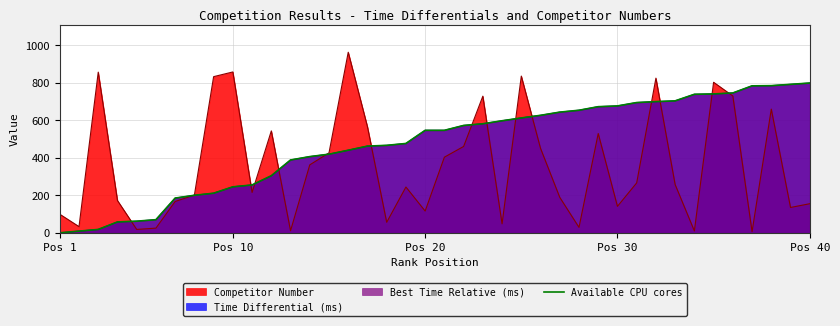

The chart shows a value of 57.5 at 7. True or false?

False